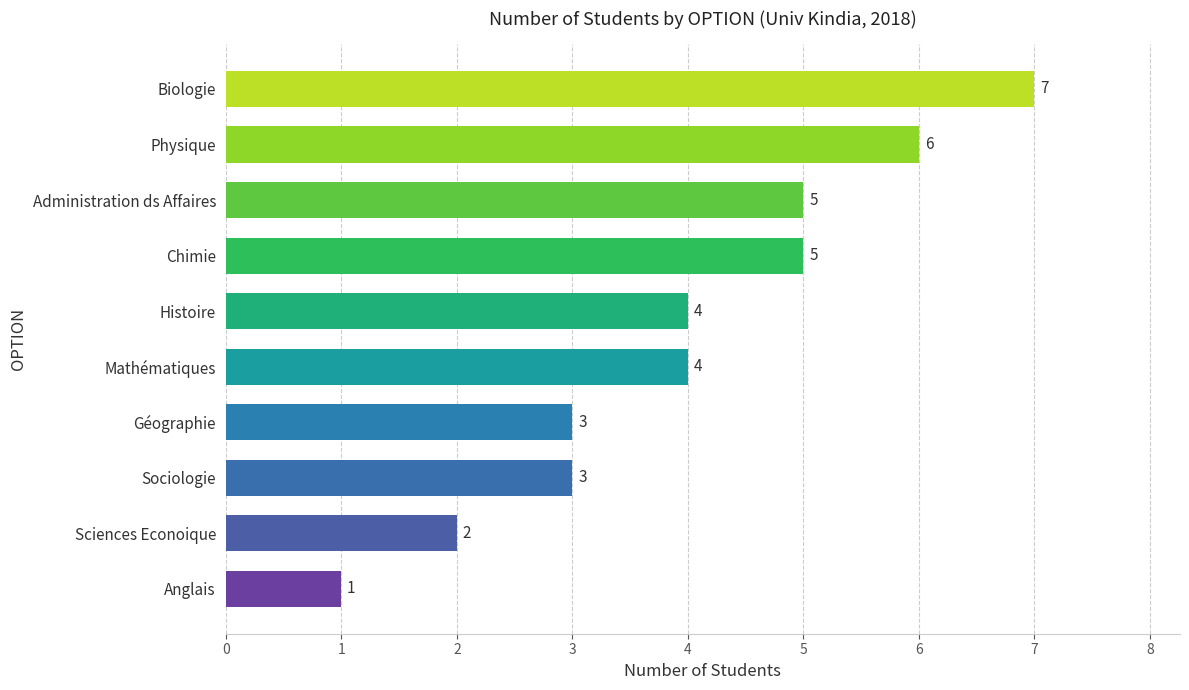

Which label corresponds to the largest value in the chart?

Biologie